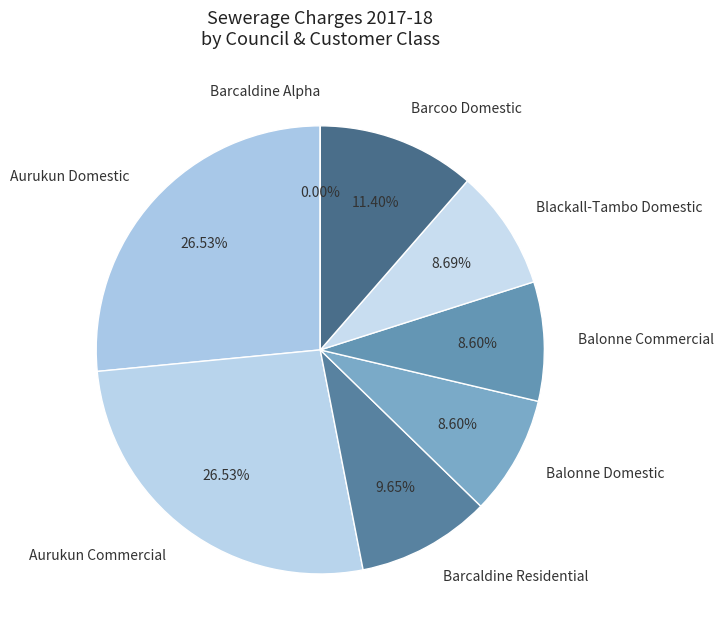

What is the largest slice in the pie chart?

Aurukun Domestic